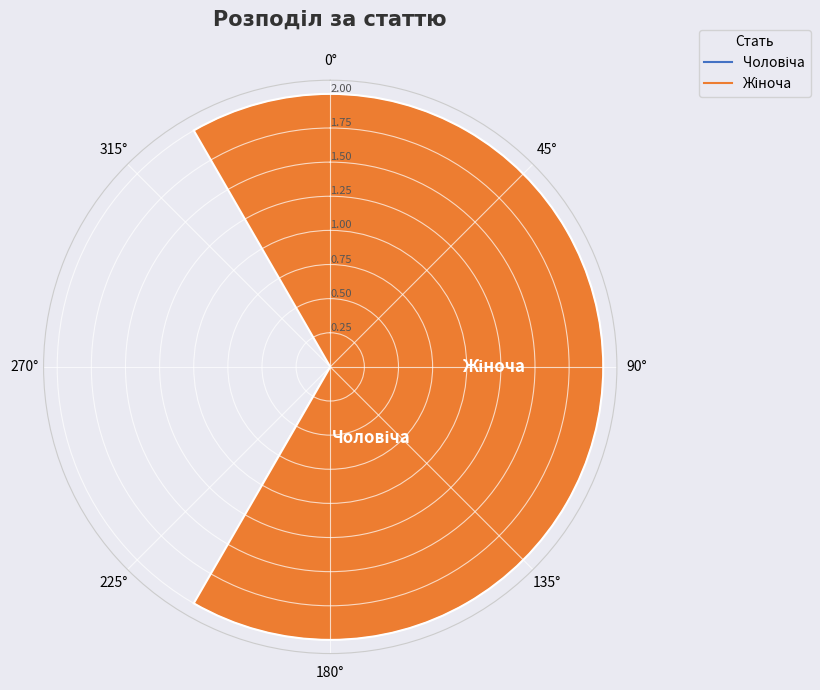

Count the number of data series in this chart.

1